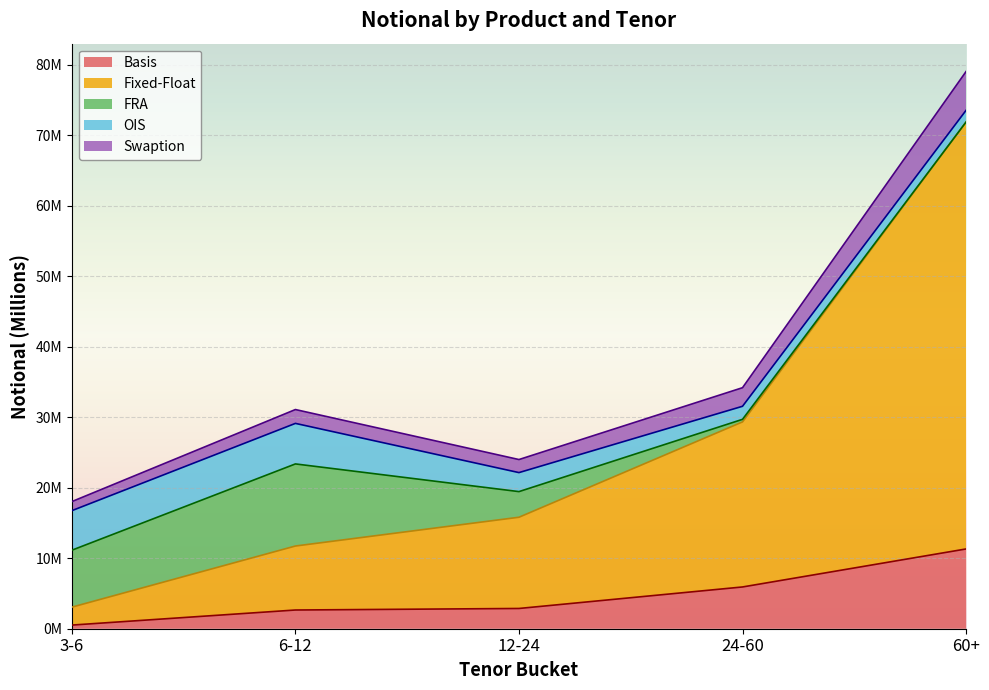

Does the chart display data point markers on the line(s)?

No